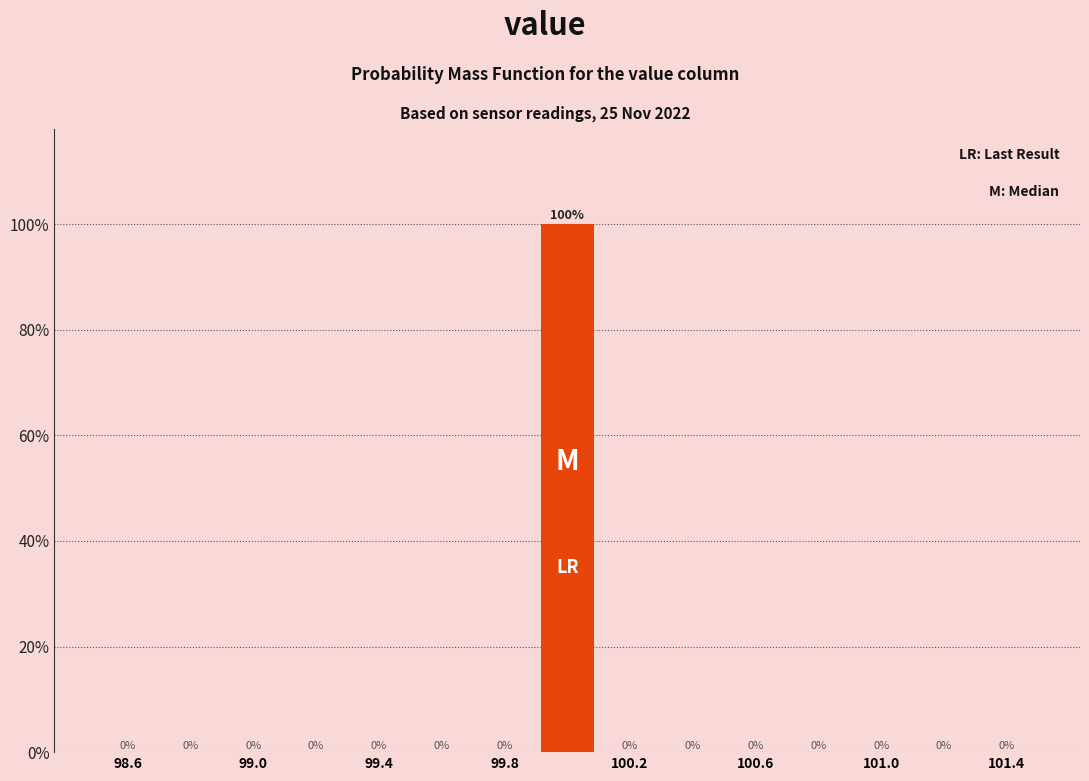

Reading left to right, transcribe this chart: for each bar, give the range it covers on the x-axis and its height.

98.5 to 98.7: 0
98.7 to 98.9: 0
98.9 to 99.1: 0
99.1 to 99.3: 0
99.3 to 99.5: 0
99.5 to 99.7: 0
99.7 to 99.9: 0
99.9 to 100.1: 100
100.1 to 100.3: 0
100.3 to 100.5: 0
100.5 to 100.7: 0
100.7 to 100.9: 0
100.9 to 101.1: 0
101.1 to 101.3: 0
101.3 to 101.5: 0